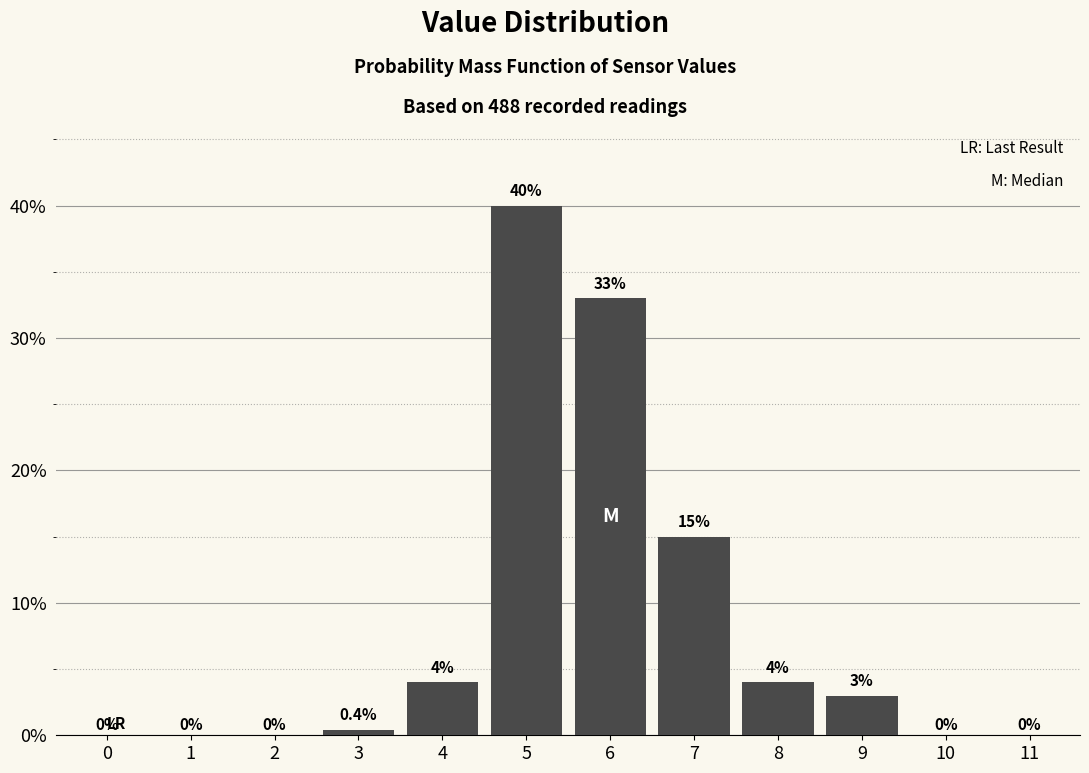

Reading left to right, transcribe all the data shown in this chart.

0=0.0	1=0.0	2=0.0	3=0.4	4=4.0	5=40.0	6=33.0	7=15.0	8=4.0	9=3.0	10=0.0	11=0.0